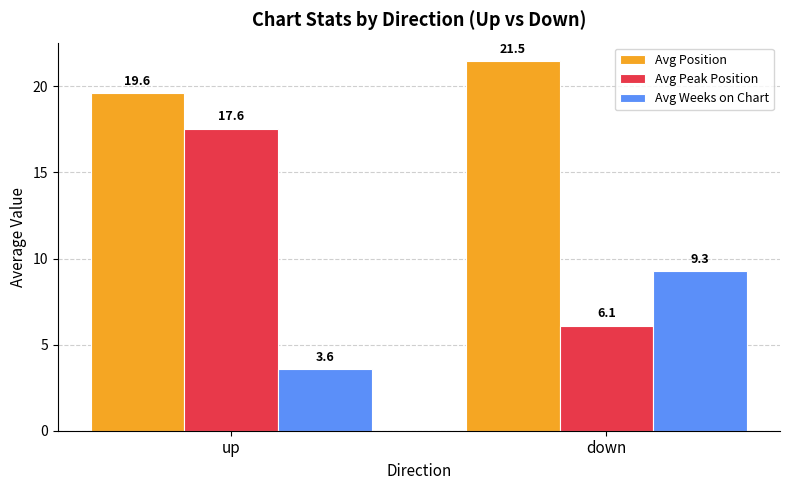

Is it true that Avg Peak Position equals 4.5 at up?

False